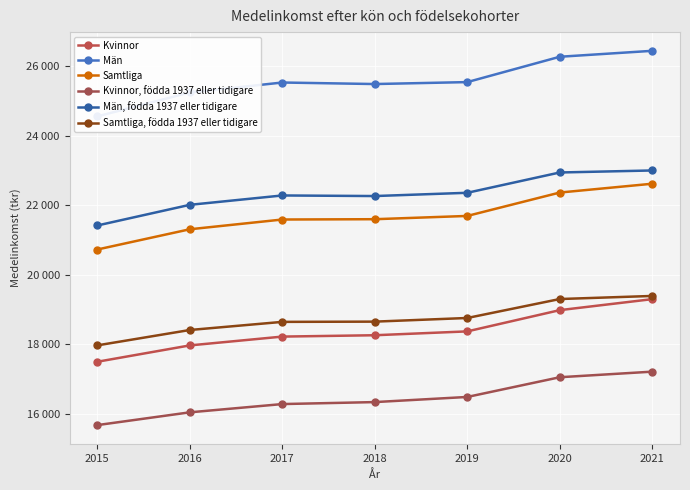

Which series changed the most between 2017 and 2020?

Samtliga